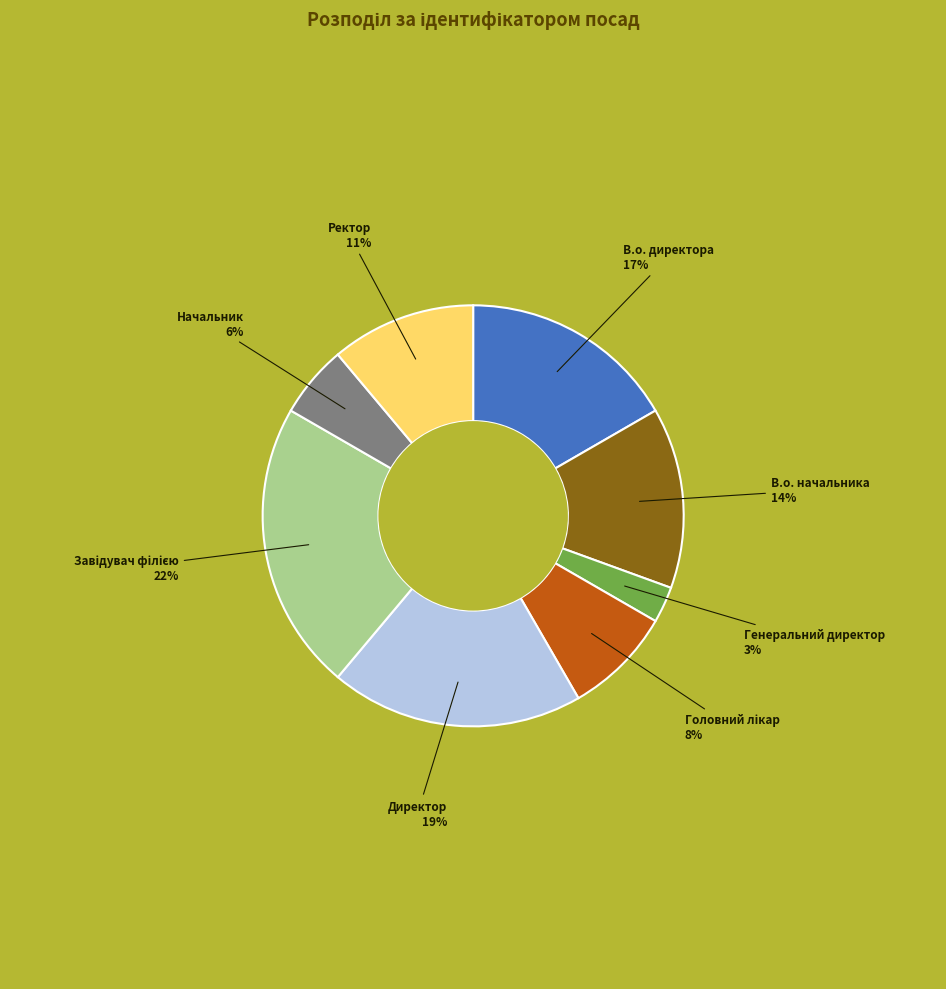

Combined, do В.о. начальника and Генеральний директор account for over 50%?

No